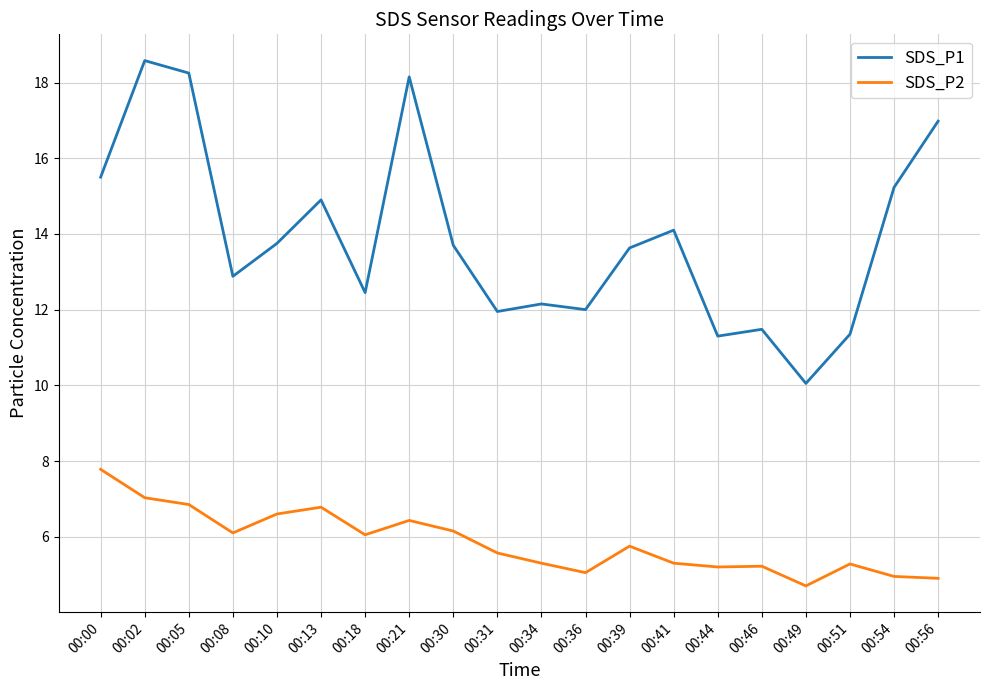

True or false: SDS_P2 and SDS_P1 cross at least once.

False